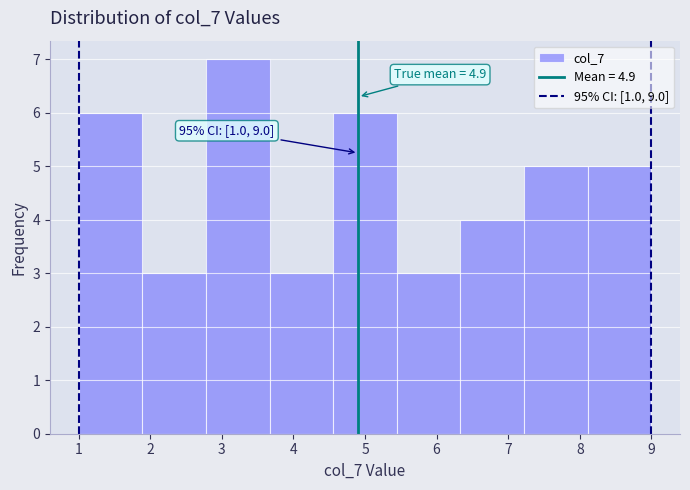

Which range on the x-axis has the tallest bar?

2.8 to 3.7